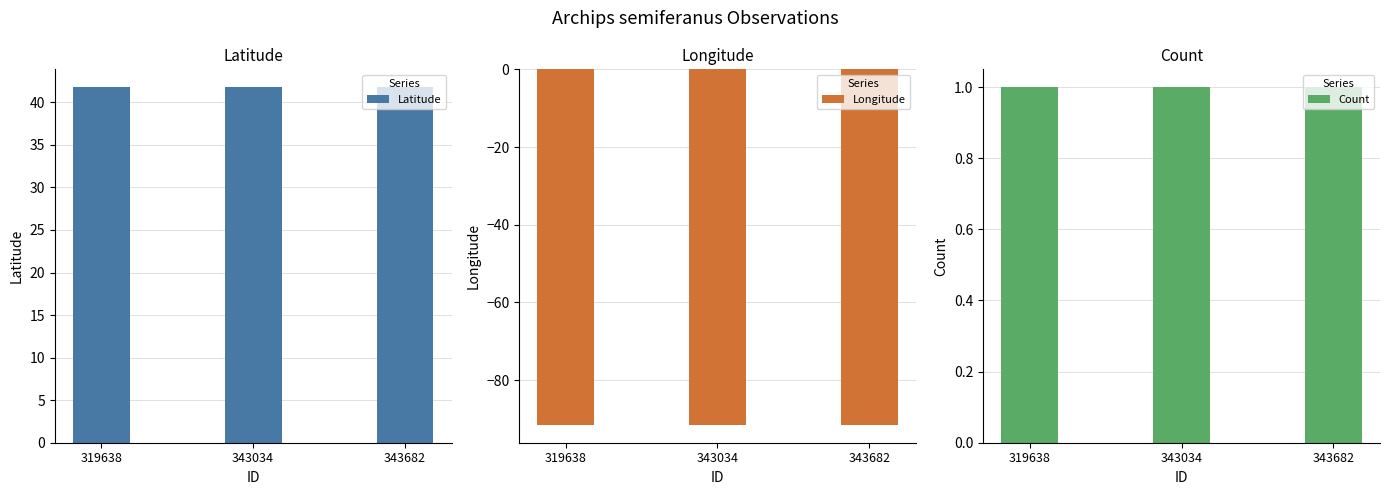

Are the bars grouped side by side (vs. stacked)?

Yes